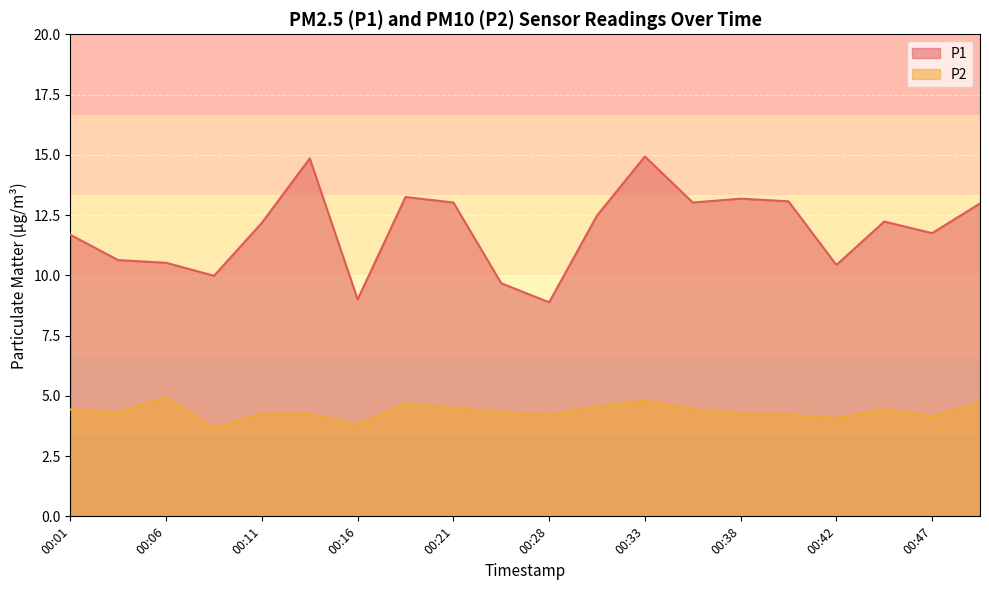

In P2, how many points are higher than both neighbors (excluding endpoints)?

4